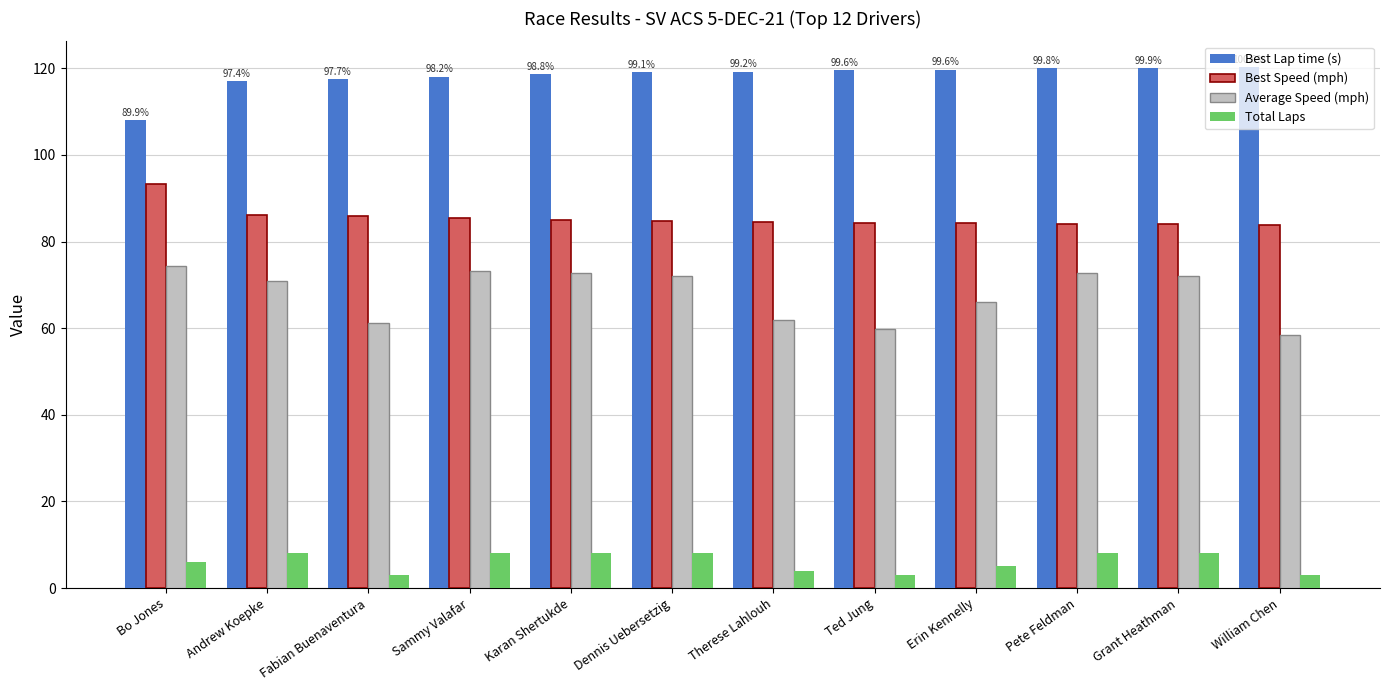

Rank the series at Karan Shertukde from lowest to highest value.

Total Laps, Average Speed (mph), Best Speed (mph), Best Lap time (s)